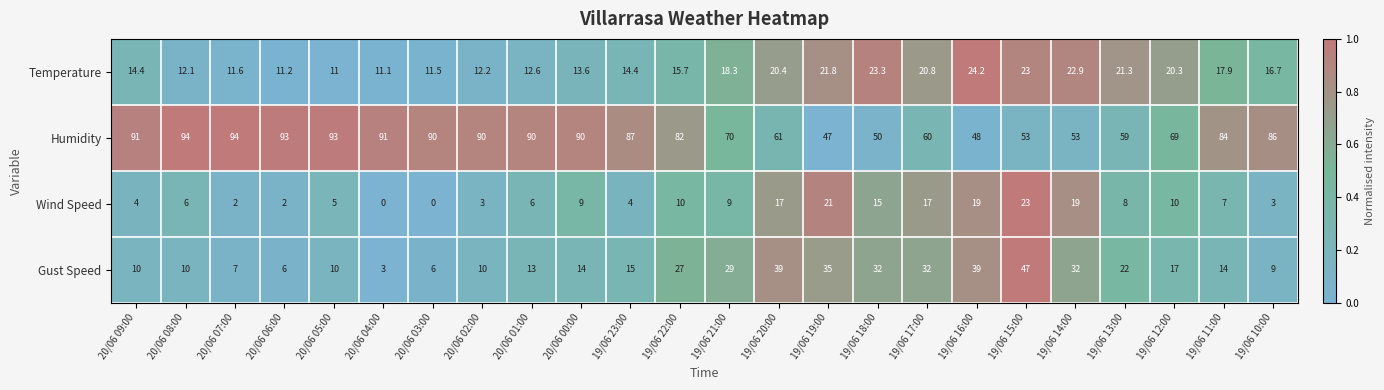

What is the spread (max minus min) of values at 19/06 18:00?

35.0